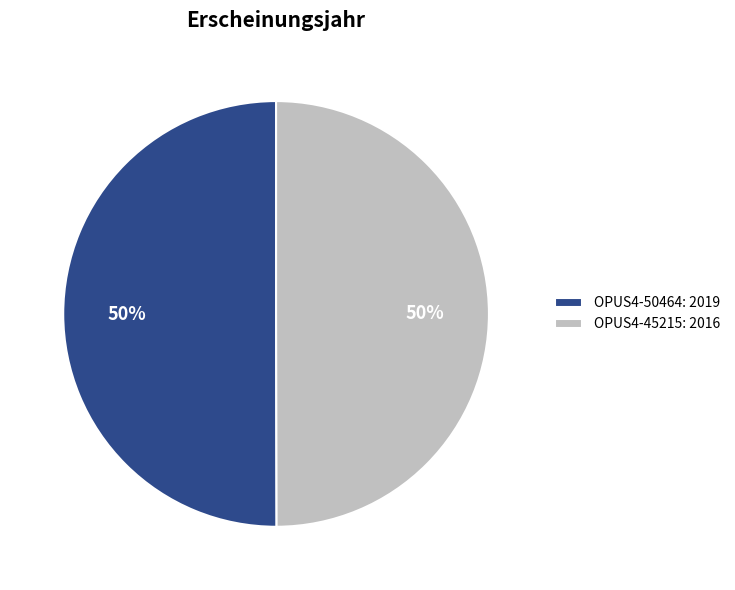

To the nearest percent, what is the average slice percentage?

50%